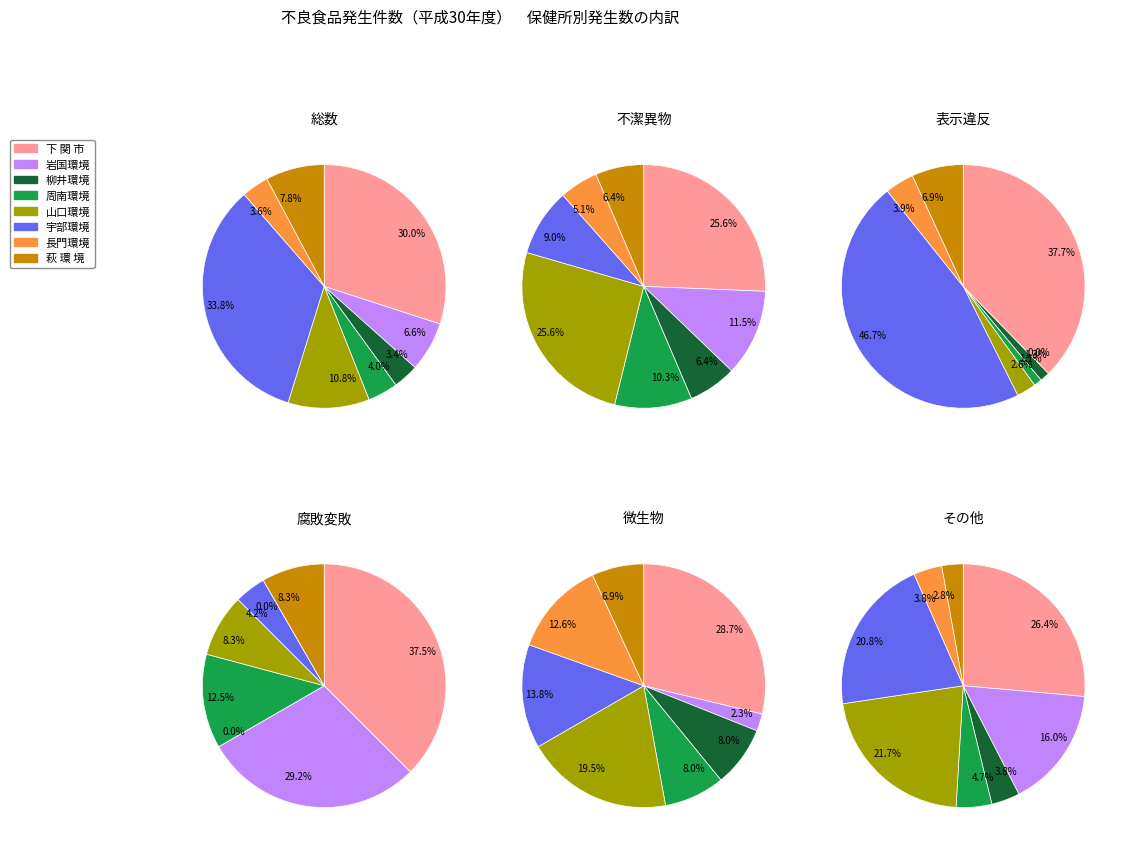

Which category has the smallest portion of the pie?

柳井環境